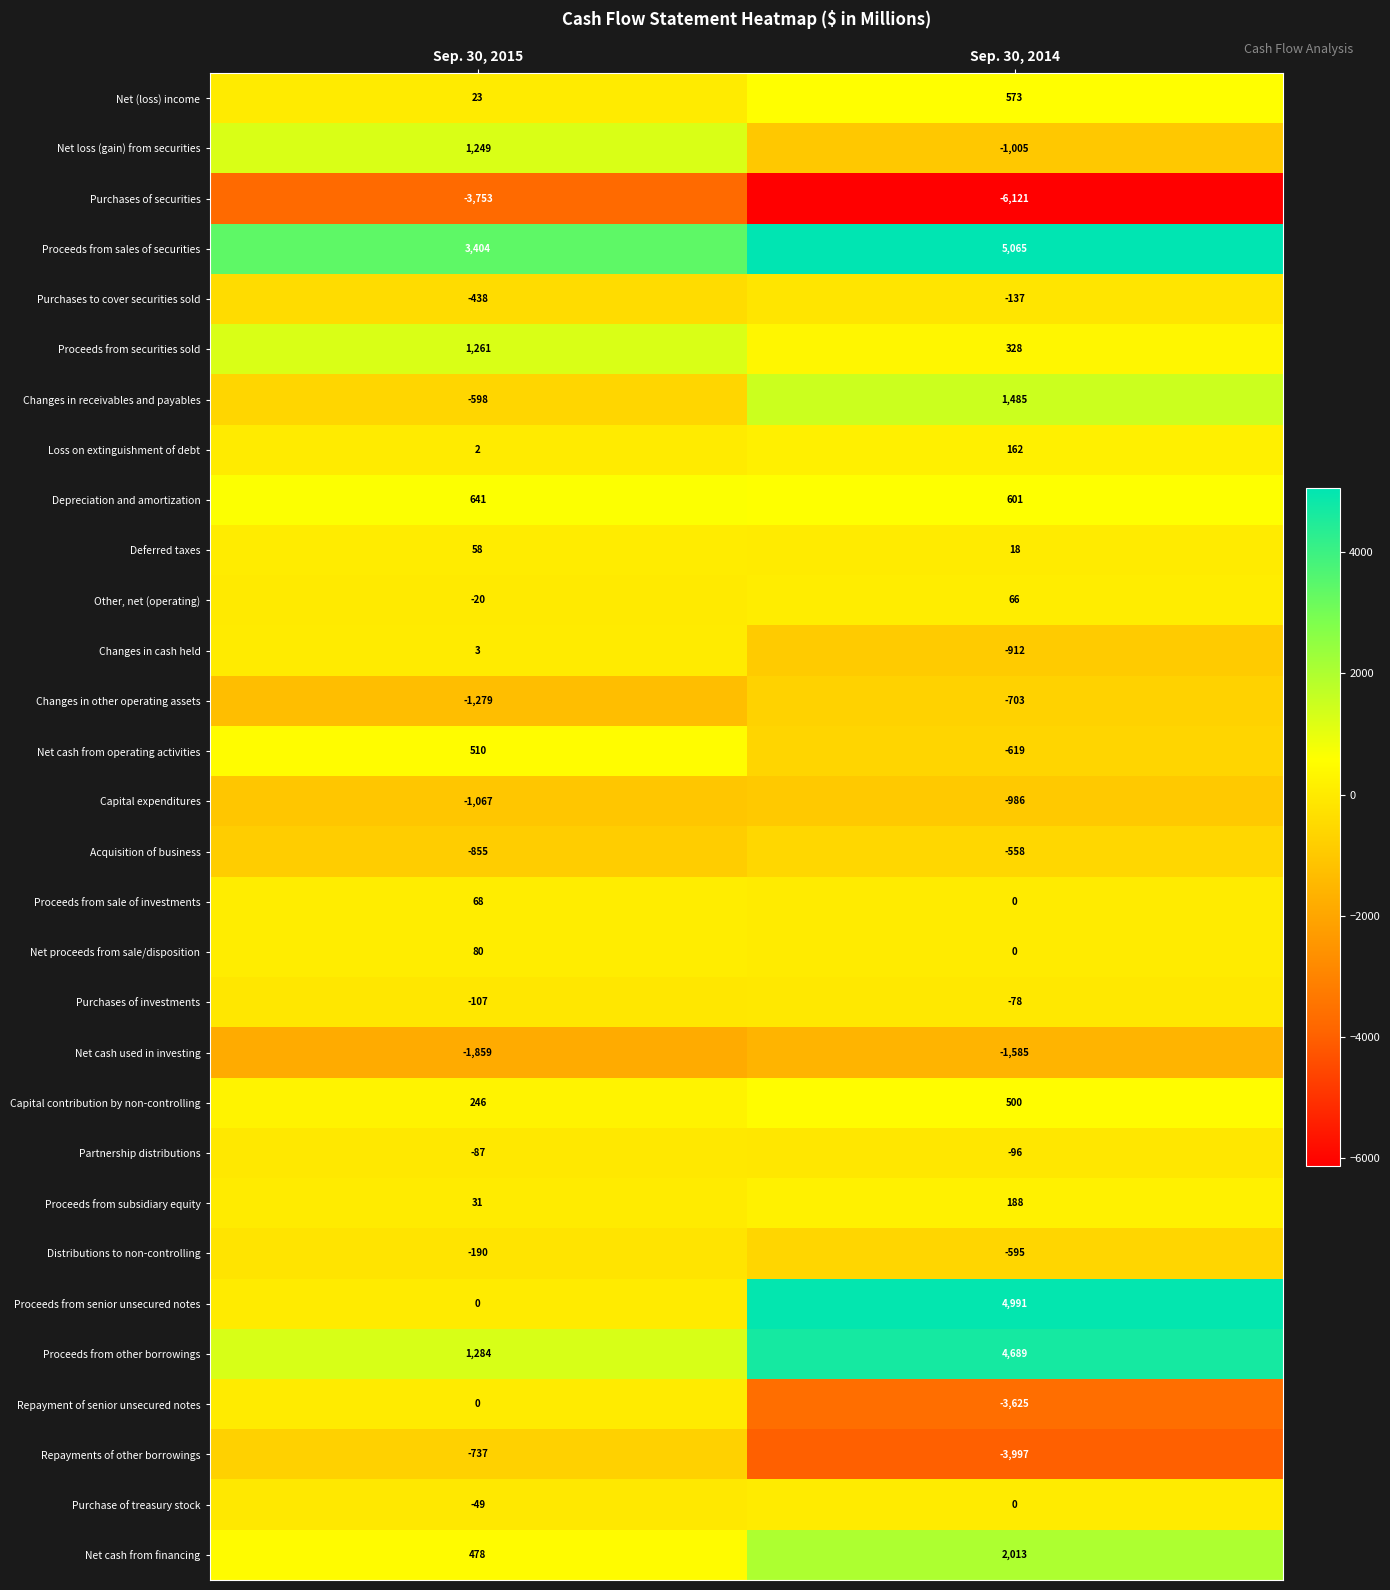

How many series are shown in this chart?

30